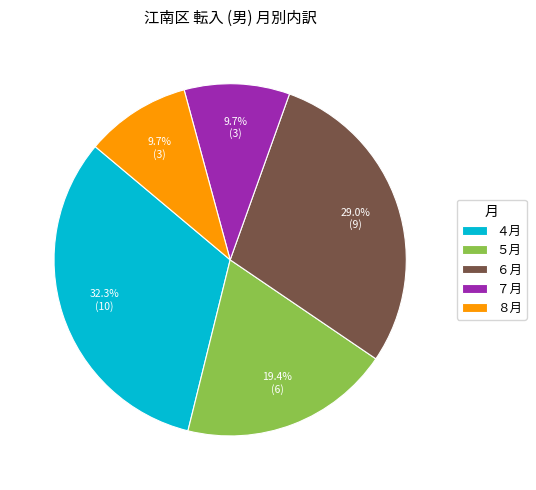

Does any single category account for the majority?

No